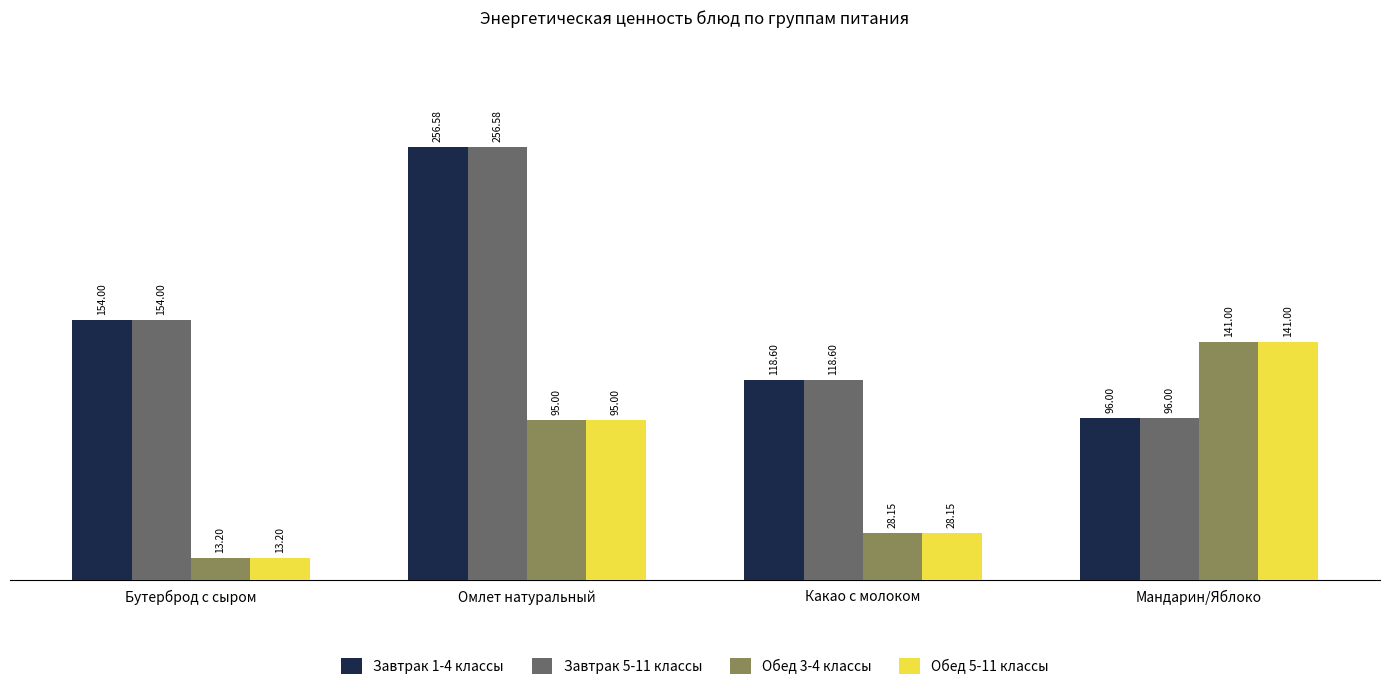

What value does the Обед 3-4 классы series have at Омлет натуральный?

95.0